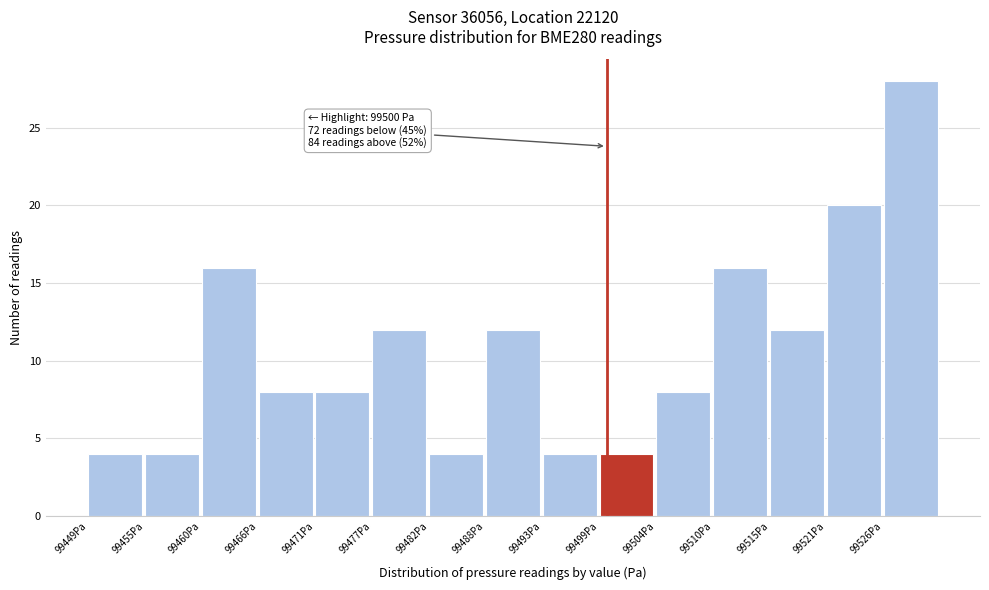

Reading left to right, extract all data points from this chart.

4	4	16	8	8	12	4	12	4	4	8	16	12	20	28